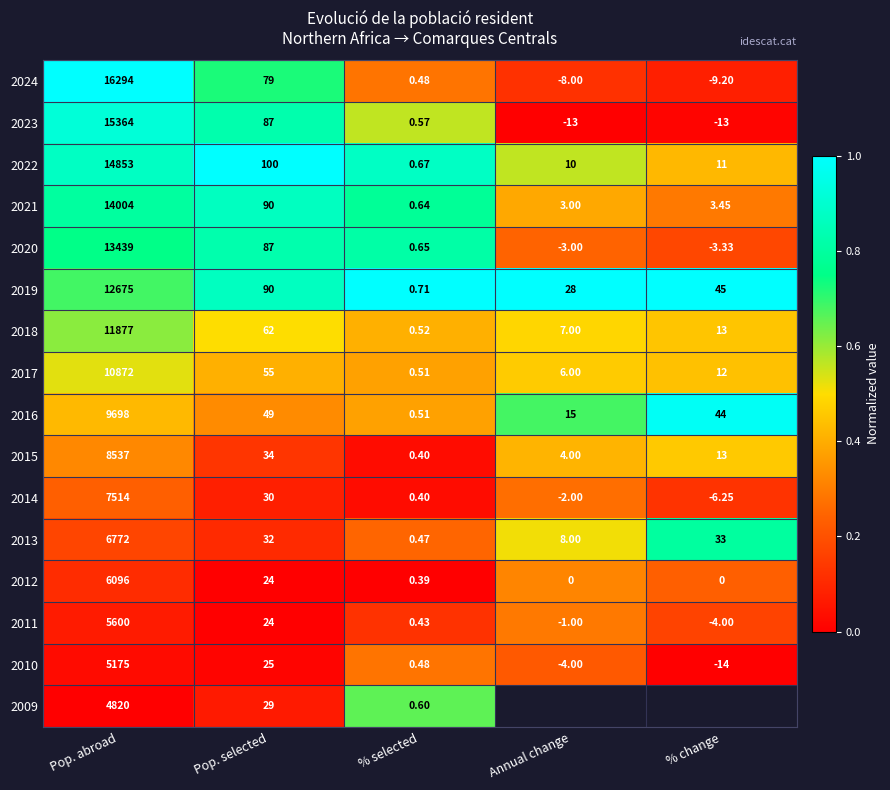

Is the value of 2024 at Pop. abroad greater than the value of 2010 at Pop. selected?

Yes